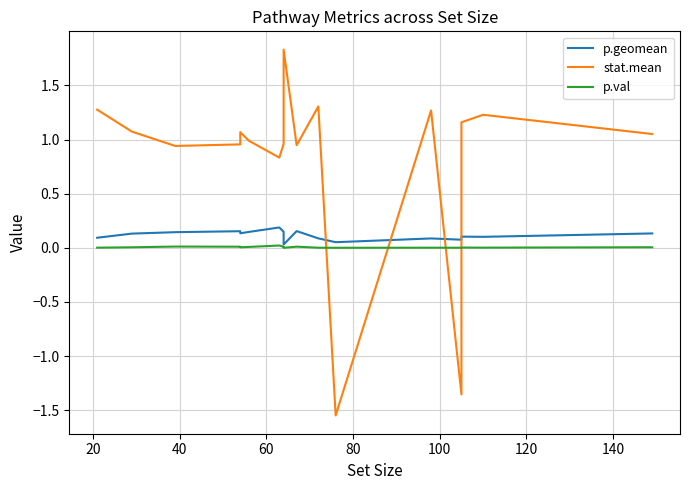

How many values in stat.mean are below zero?

2